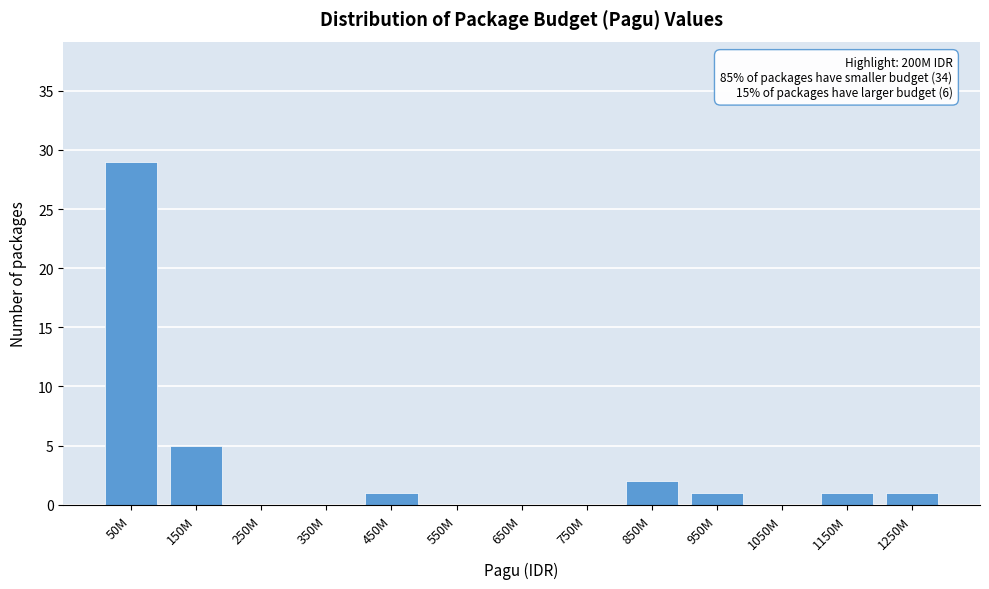

Reading left to right, extract all data points from this chart.

50M=29	150M=5	250M=0	350M=0	450M=1	550M=0	650M=0	750M=0	850M=2	950M=1	1050M=0	1150M=1	1250M=1